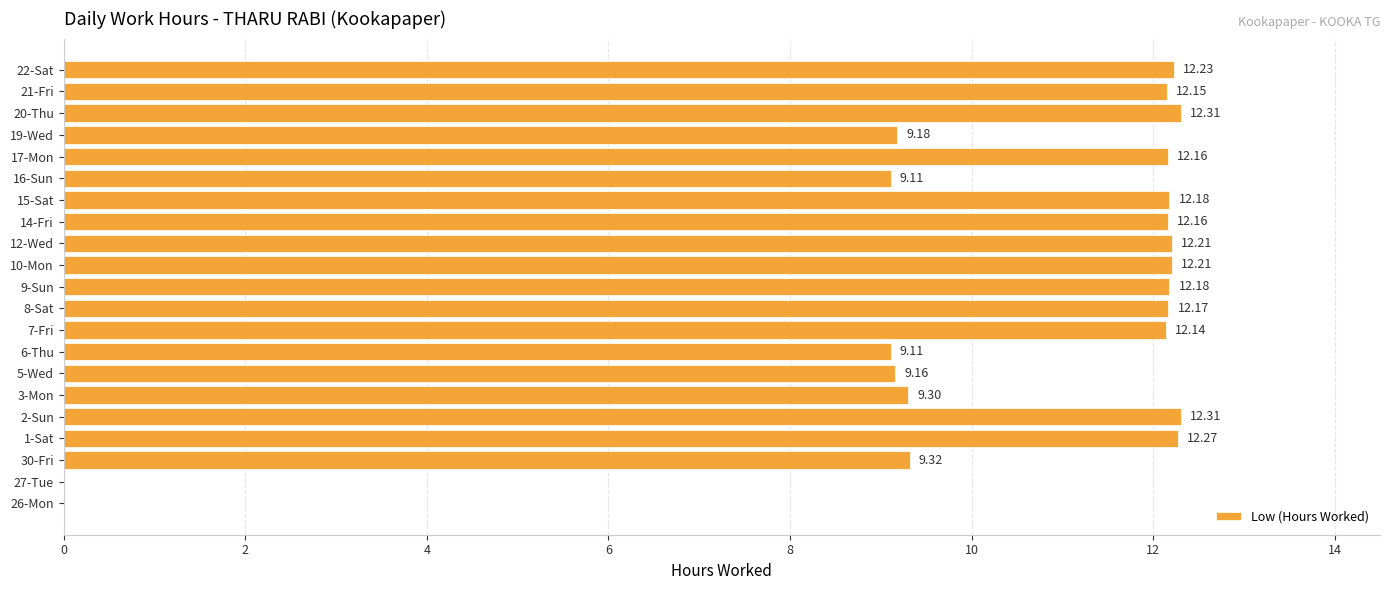

What is the change in value from 27-Tue to 8-Sat?

+12.2